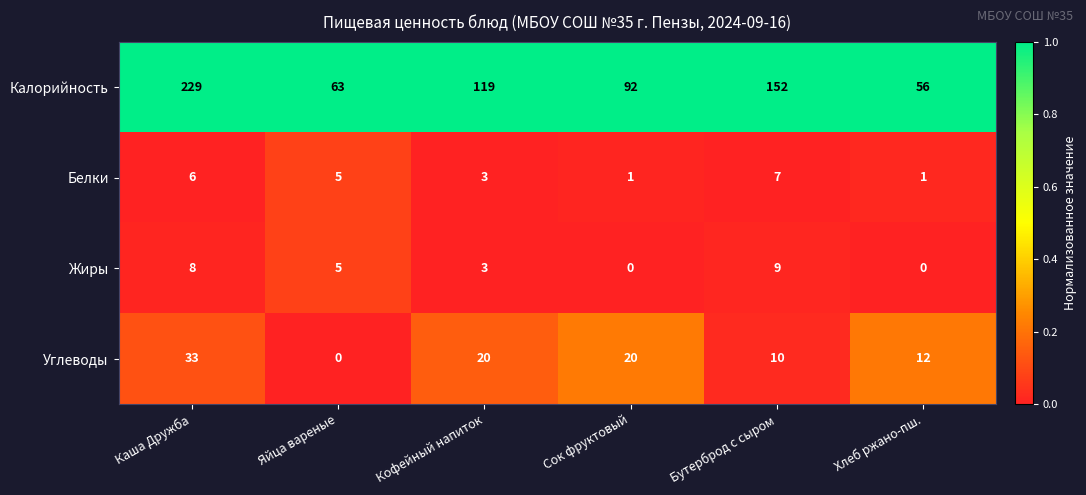

At how many categories does at least one series exceed 0?

6